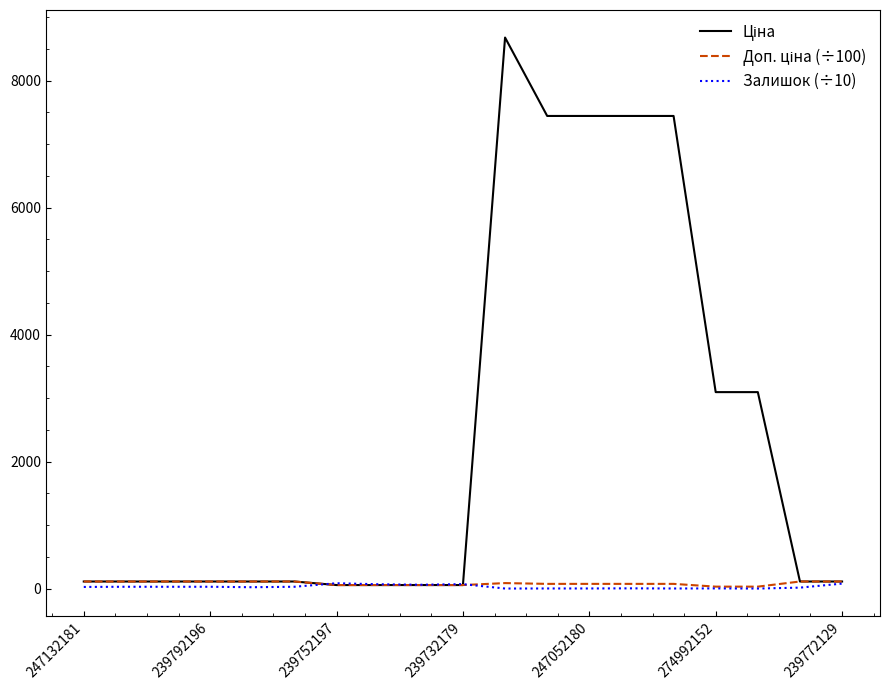

What is the greatest value displayed?

8679.5